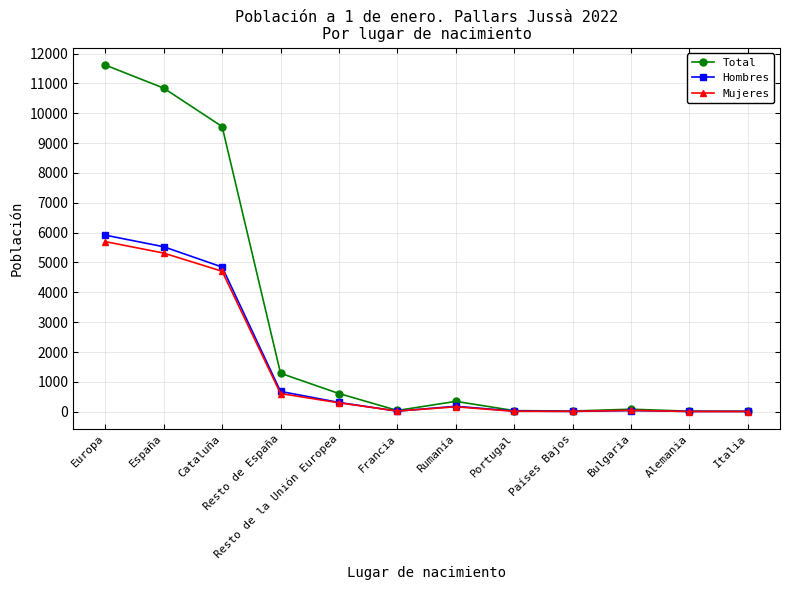

What is the value of the Mujeres point at the 2nd from the left?

5314